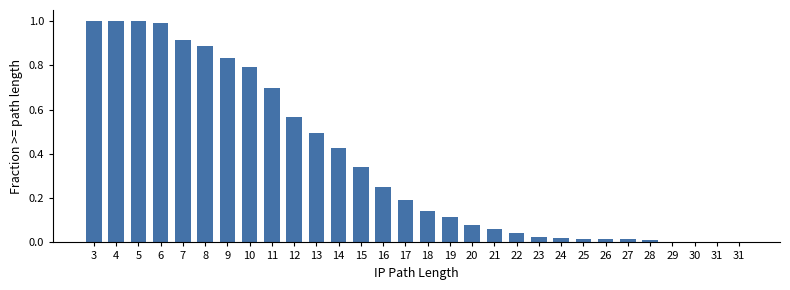

Reading left to right, transcribe all the data shown in this chart.

1.0	1.0	1.0	1.0	0.9	0.9	0.8	0.8	0.7	0.6	0.5	0.4	0.3	0.2	0.2	0.1	0.1	0.1	0.1	0.0	0.0	0.0	0.0	0.0	0.0	0.0	0.0	0.0	0.0	0.0